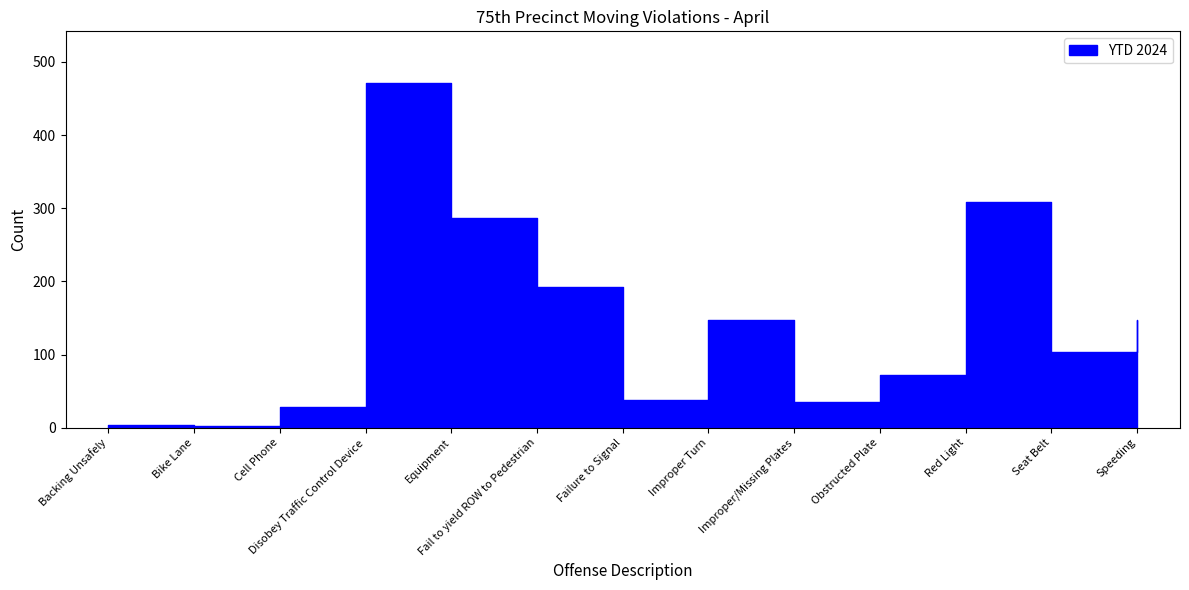

Which has a higher value, Improper/Missing Plates or Fail to yield ROW to Pedestrian?

Fail to yield ROW to Pedestrian